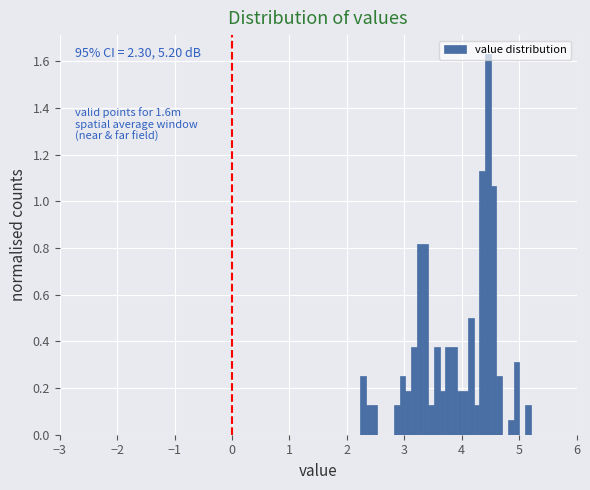

Around what value on the x-axis is the tallest bar? Give the approximate position of its centre, as read against the axis.

4.5